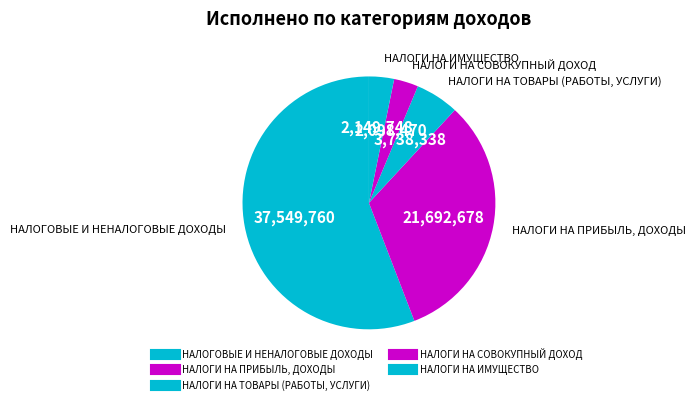

What is the ratio of the value at НАЛОГИ НА ПРИБЫЛЬ, ДОХОДЫ to the value at НАЛОГИ НА ТОВАРЫ (РАБОТЫ, УСЛУГИ)?

5.8